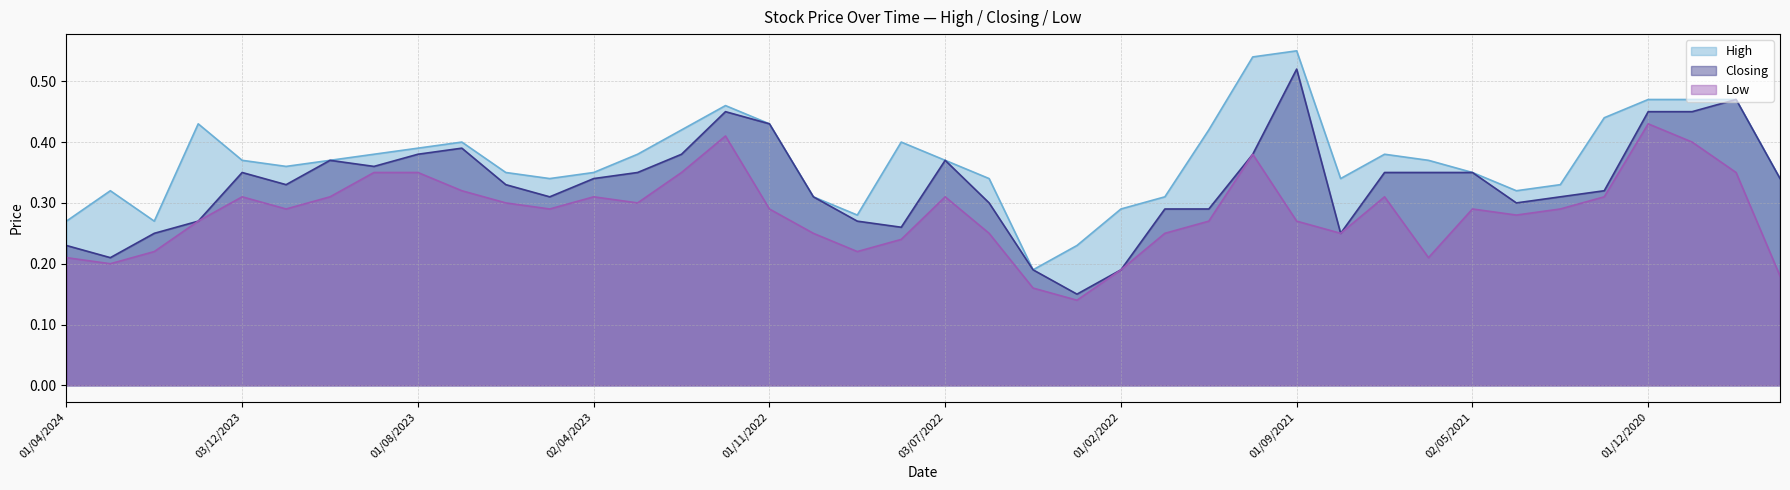

Rank the series at 01/12/2022 from lowest to highest value.

Low, Closing, High